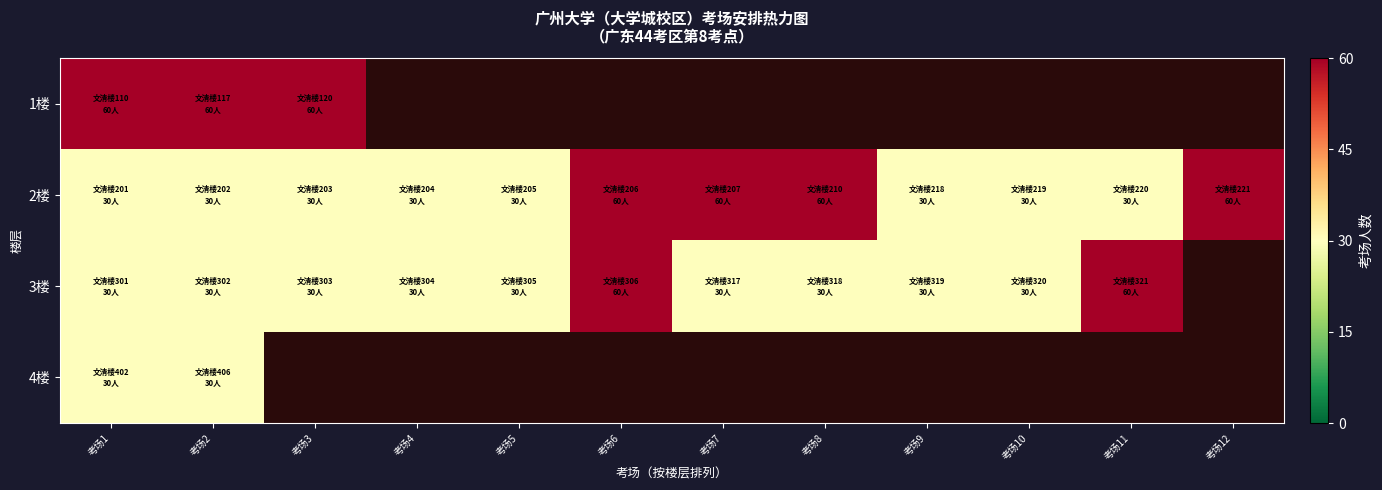

Is the value of 3楼 at 考场5 greater than the value of 2楼 at 考场10?

No